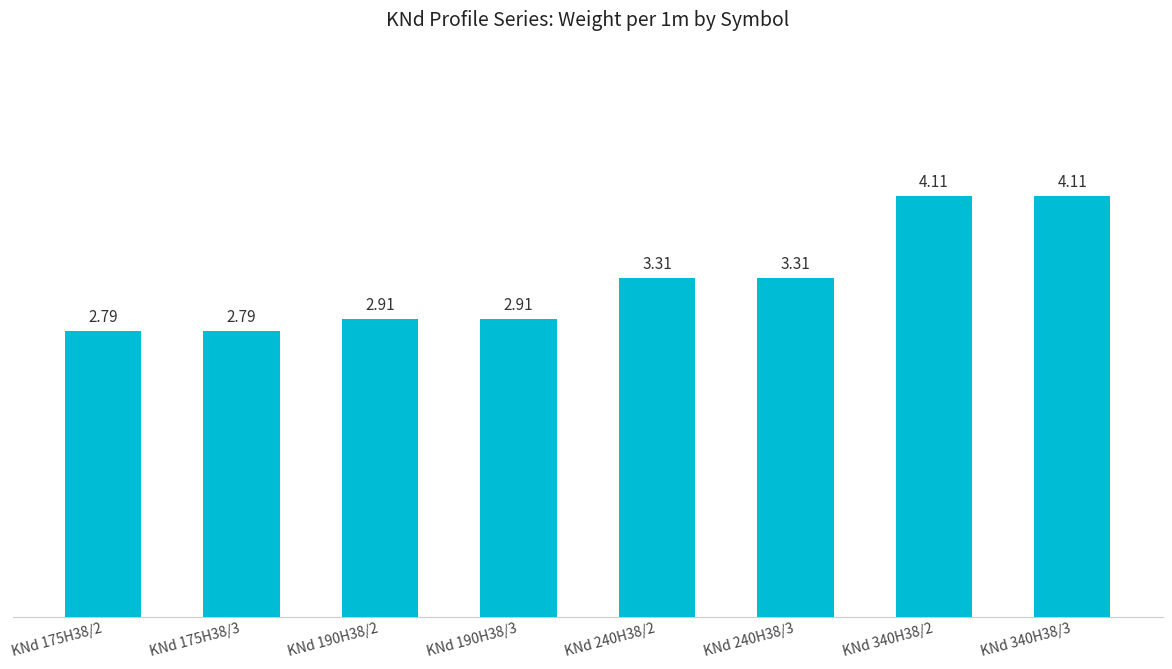

What is the sum of the values at KNd 340H38/3 and KNd 340H38/2?

8.2